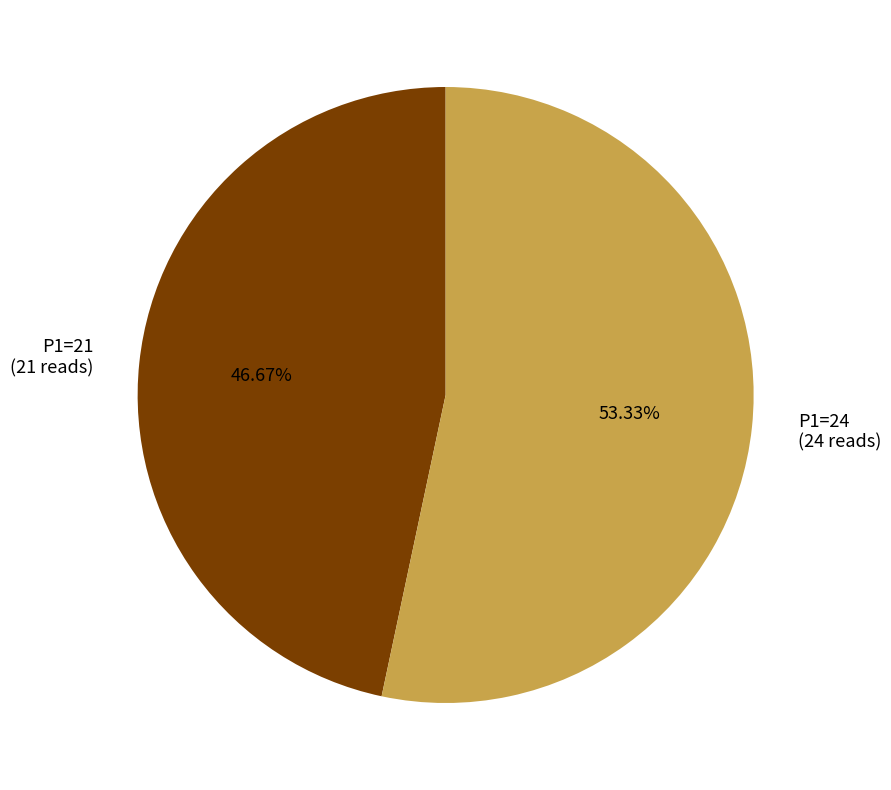

To the nearest percent, what is the difference between the P1=21 and P1=24 slice percentages?

7%